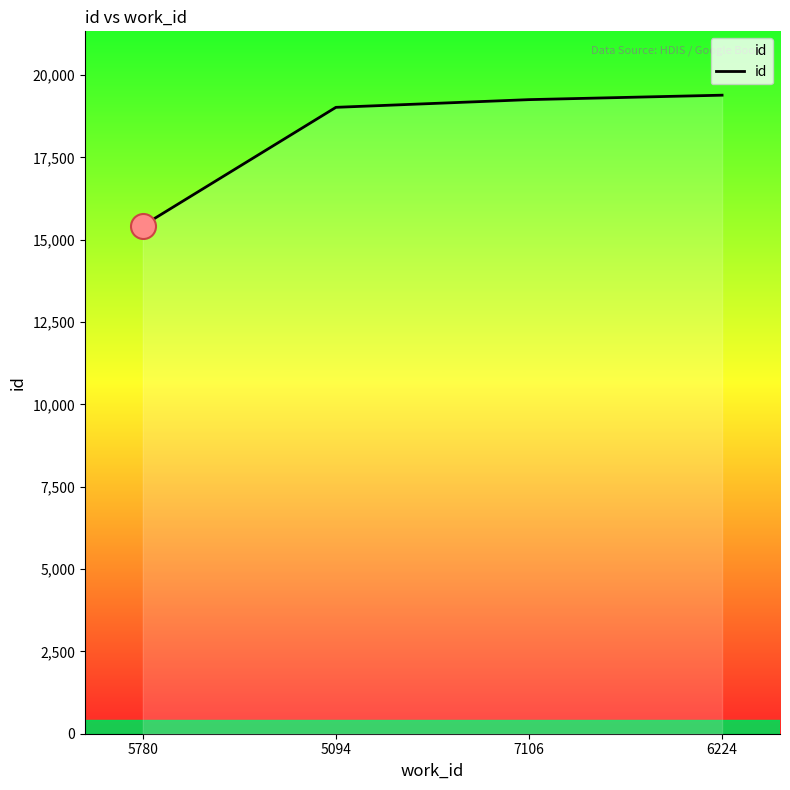

How many data points are less than 19251?

2